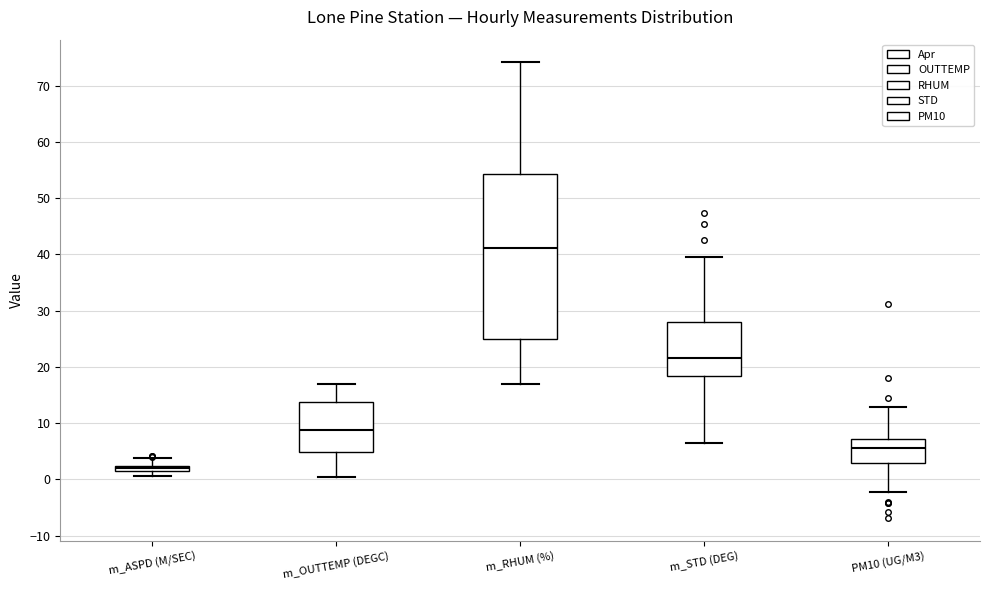

Which box's median line is the highest?

m_RHUM (%)